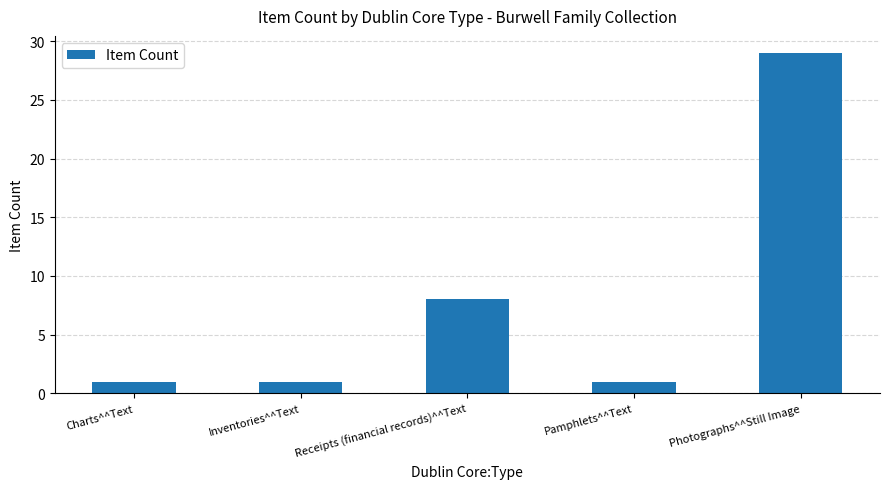

True or false: the data shows 4 at Receipts (financial records)^^Text.

False